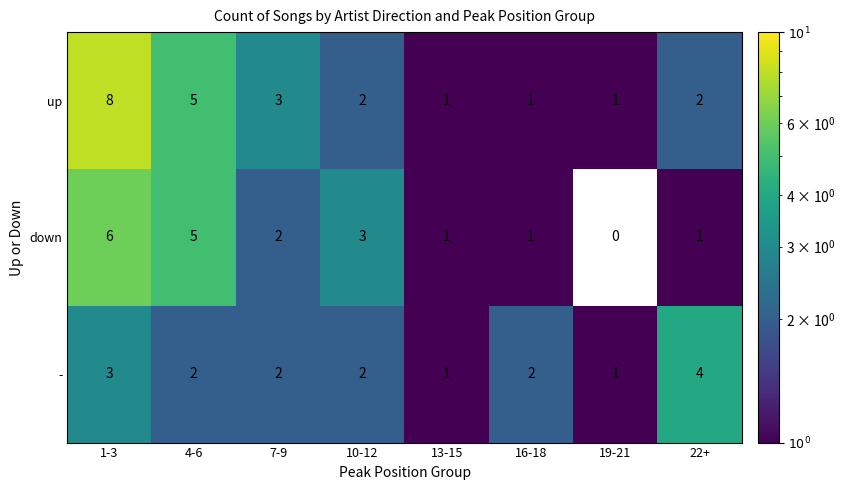

How many categories are shown in the chart?

8